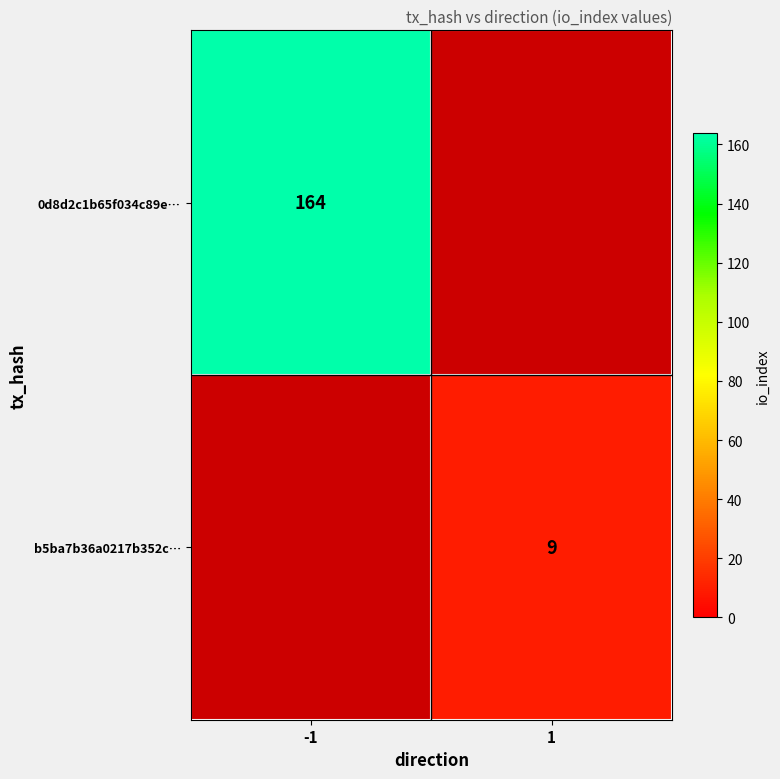

The value of 0d8d2c1b65f034c89e… at -1 is 248. True or false?

False